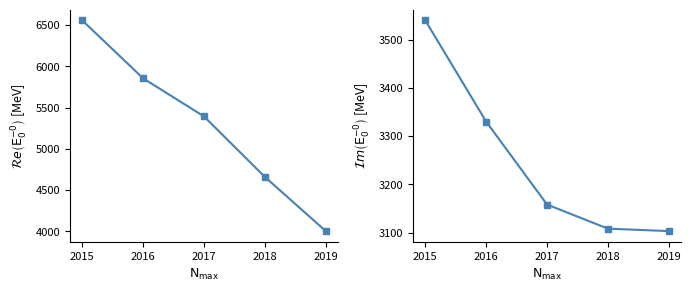

Which series has the largest total across all categories?

起訴猶予